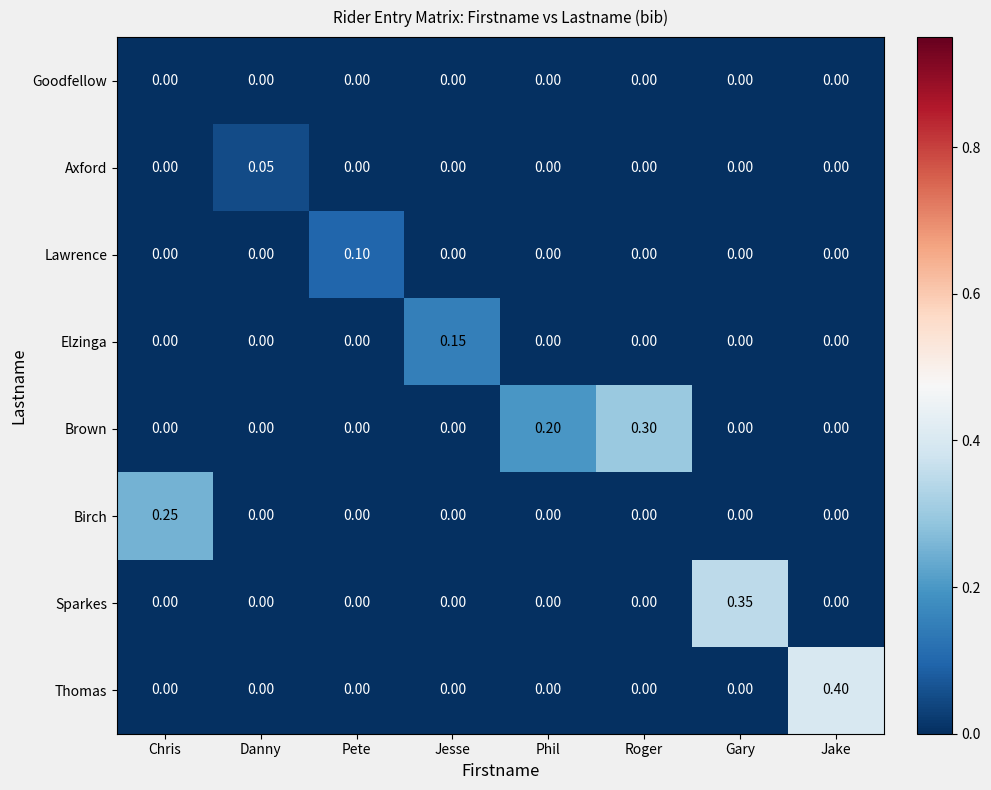

List the series in order of their peak value, lowest first.

Goodfellow, Axford, Lawrence, Elzinga, Birch, Brown, Sparkes, Thomas